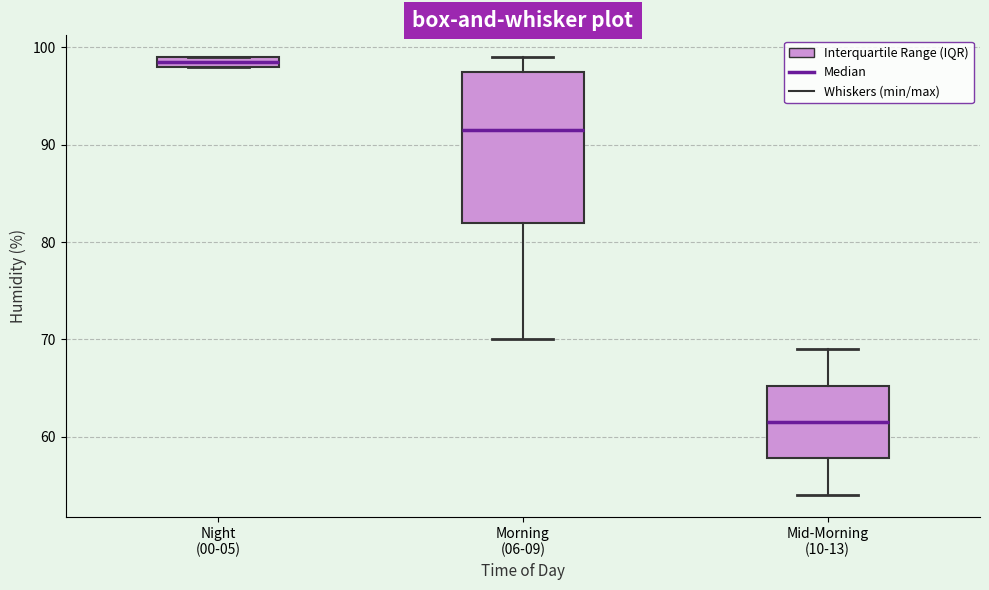

Which box's median line is the lowest?

Mid-Morning (10-13)